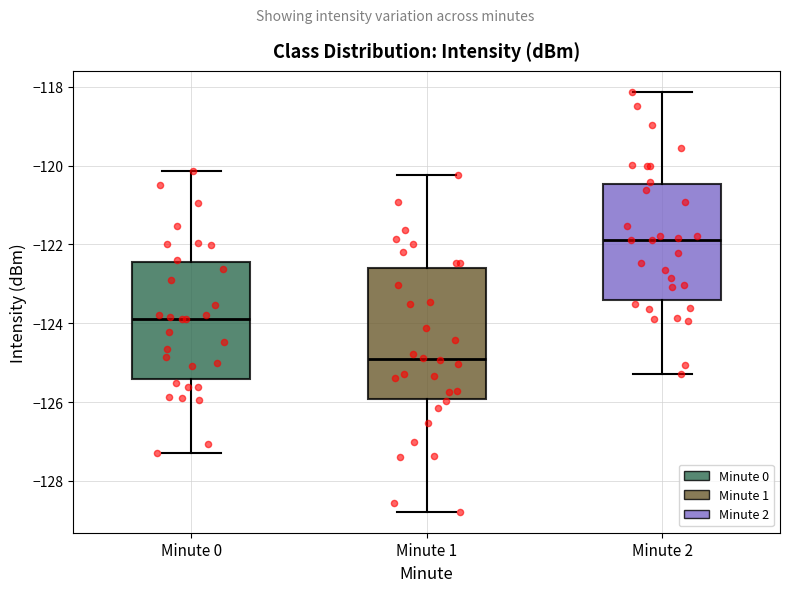

Which box is the tallest, from its lower edge to its upper edge?

Minute 1